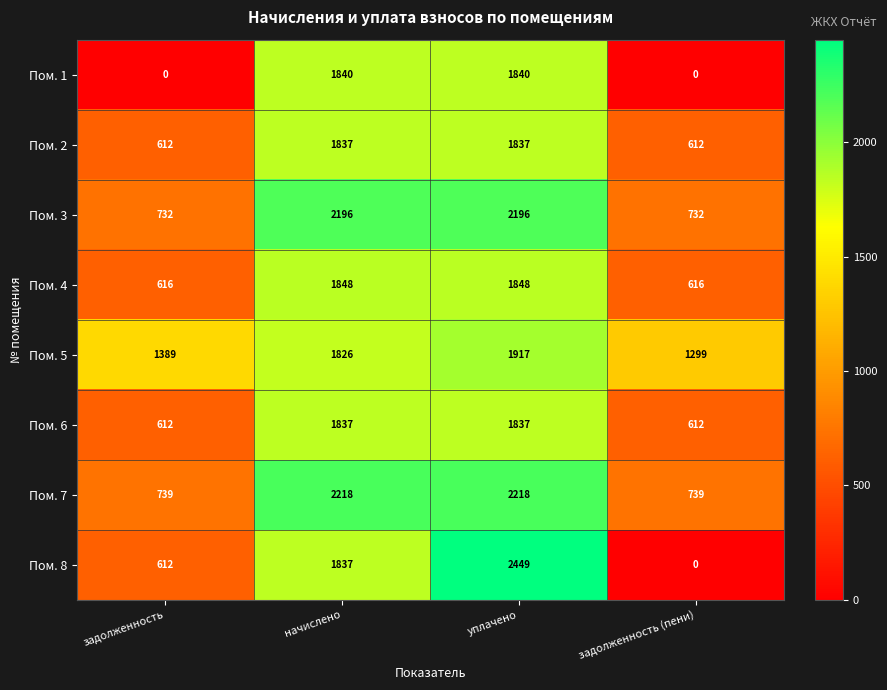

Is it true that Пом. 7 equals 985 at задолженность (пени)?

False